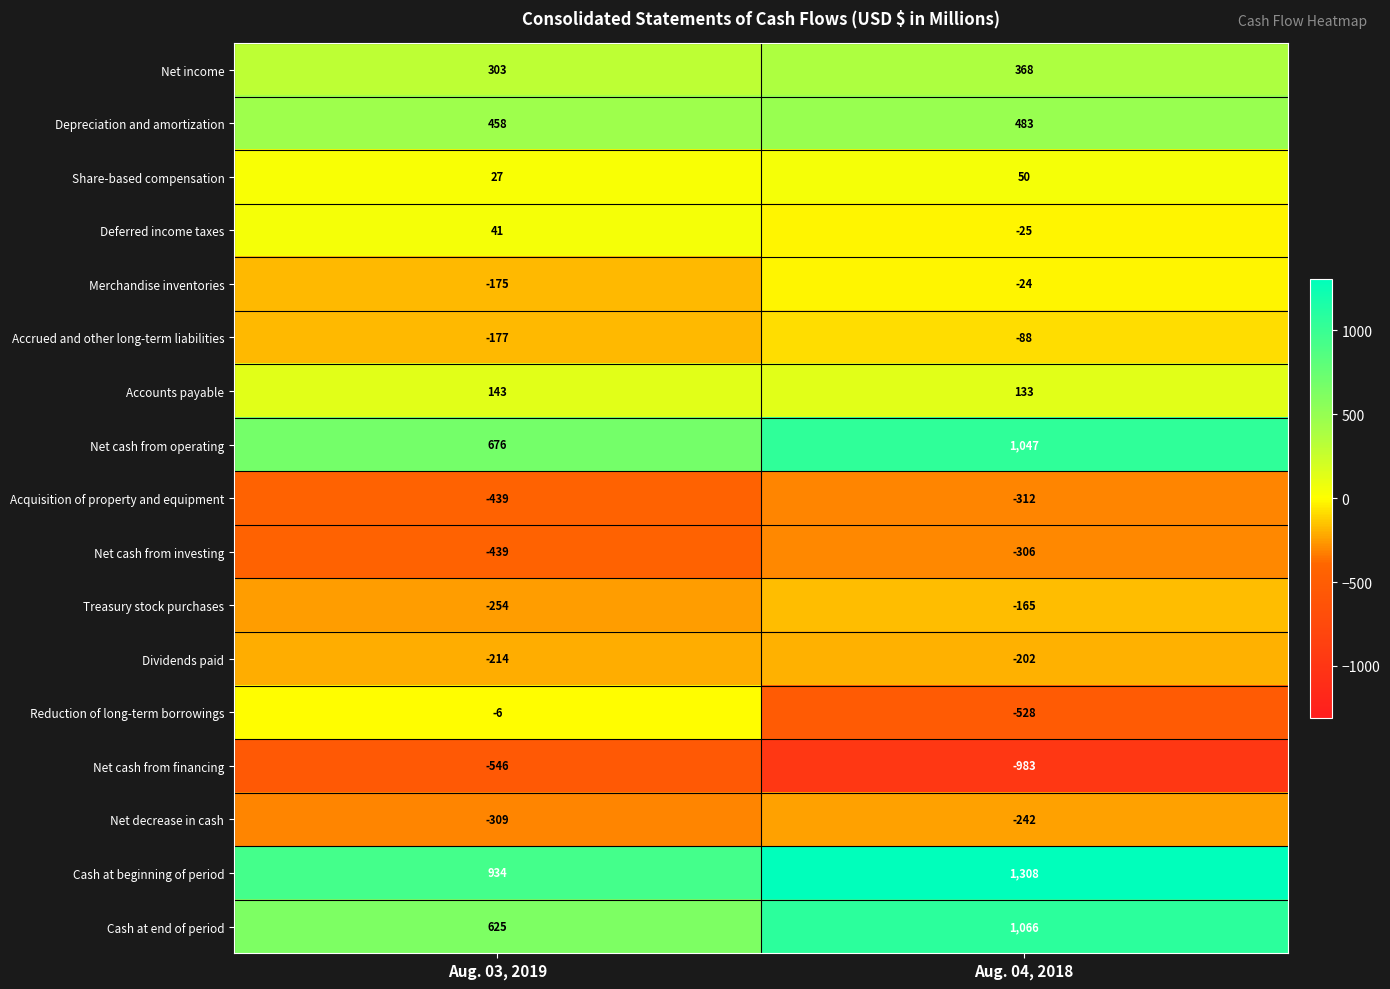

Rank the series at Aug. 04, 2018 from lowest to highest value.

Net cash from financing, Reduction of long-term borrowings, Acquisition of property and equipment, Net cash from investing, Net decrease in cash, Dividends paid, Treasury stock purchases, Accrued and other long-term liabilities, Deferred income taxes, Merchandise inventories, Share-based compensation, Accounts payable, Net income, Depreciation and amortization, Net cash from operating, Cash at end of period, Cash at beginning of period